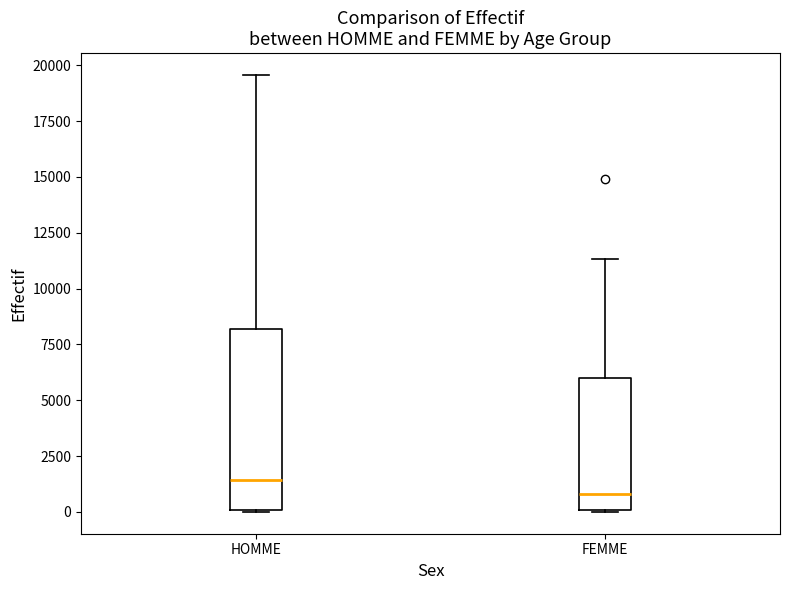

Reading left to right, read every box against the y-axis: the position of its median line, the range the box covers, and the ends of its whiskers. The values are not printed on the chart, so give them approximately, as read against the axis.

HOMME: median 1500, box 0 to 8000, whiskers 0 to 19500
FEMME: median 1000, box 0 to 6000, whiskers 0 to 11500